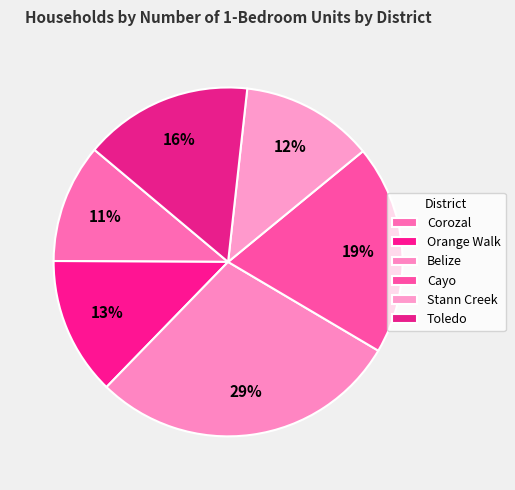

Is it true that Belize is 23% of the pie?

False